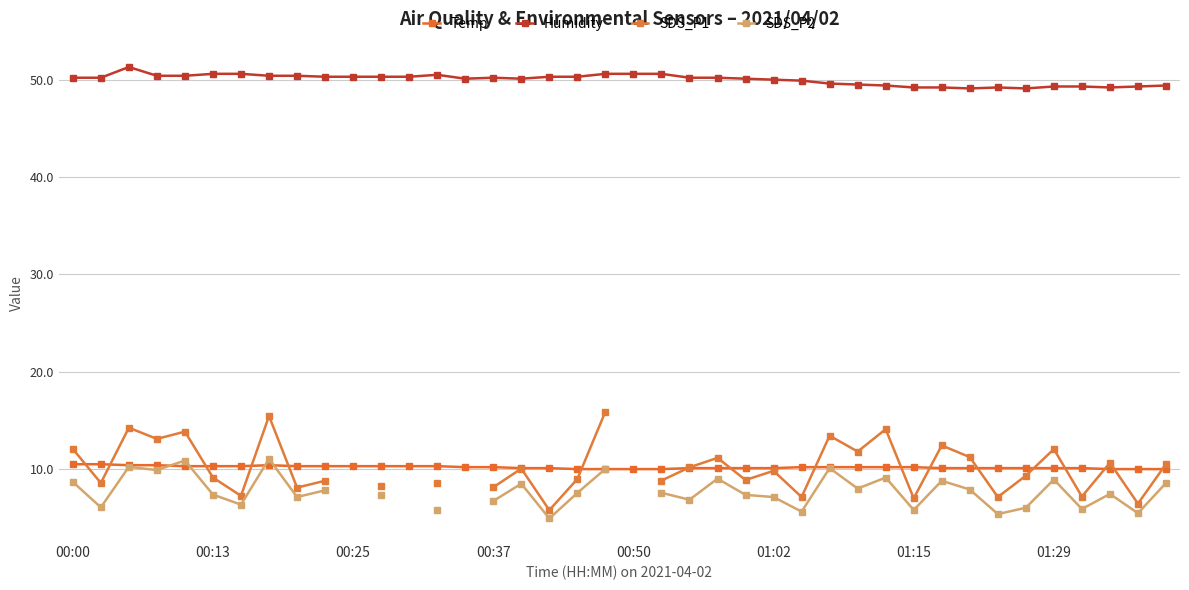

What is the difference between the maximum and minimum values in the Humidity series?

2.2